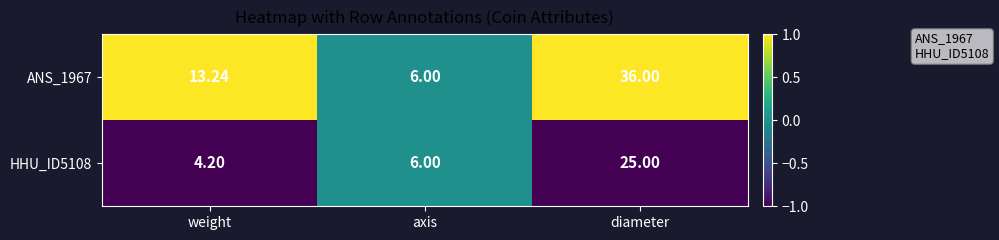

Where is HHU_ID5108 nearest to the value 14?

axis